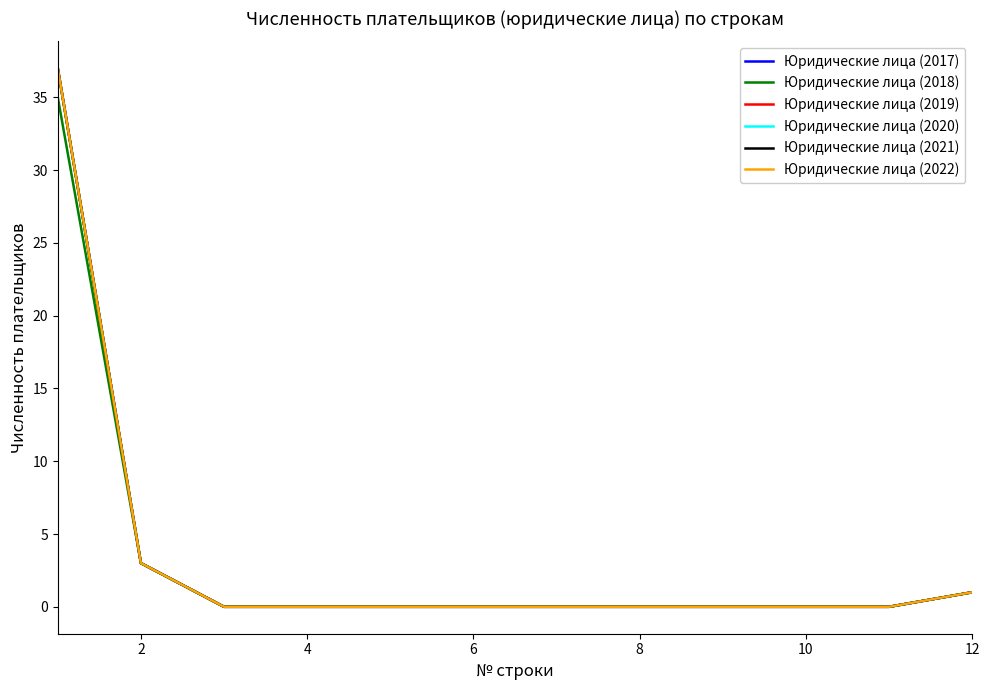

Does the chart have visible grid lines?

No